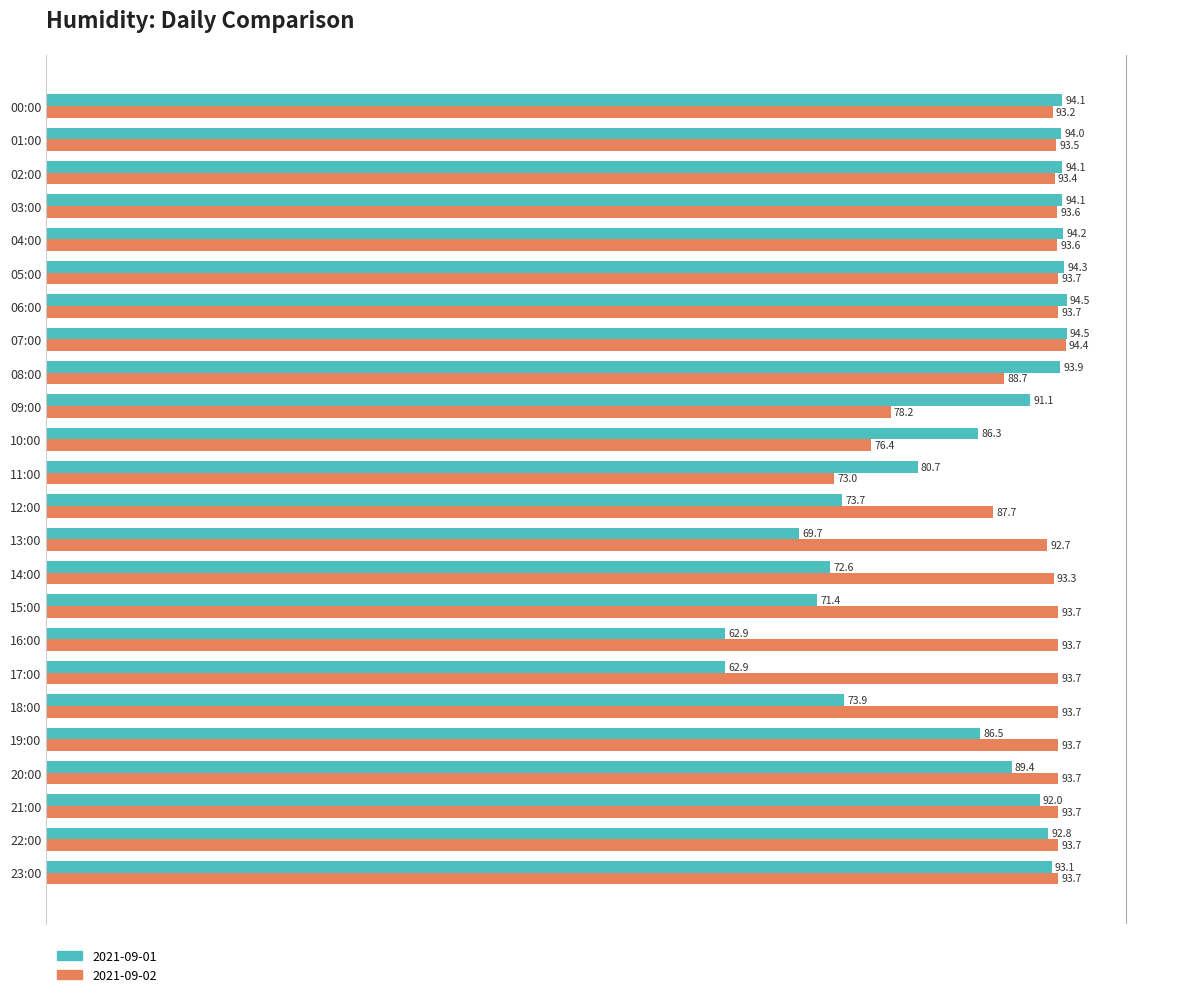

What is the total value across all series at 05:00?

188.0